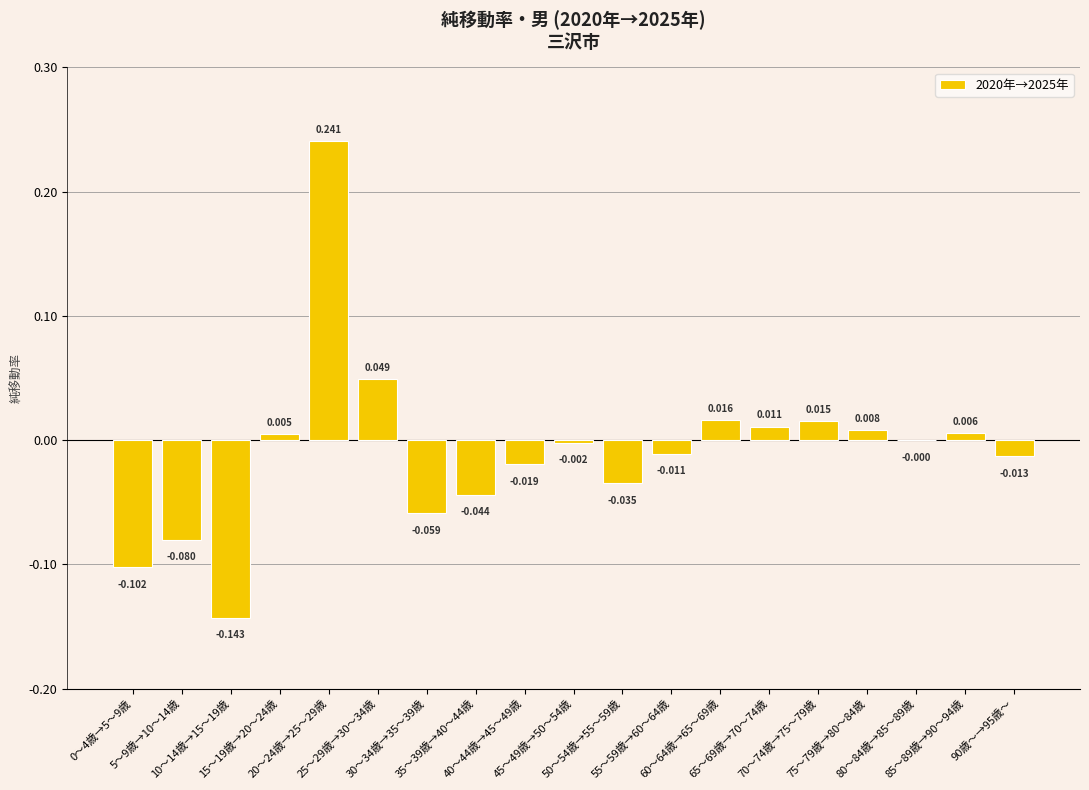

Reading left to right, list all the values displayed in this chart.

0～4歳→5～9歳=-0.1	5～9歳→10～14歳=-0.1	10～14歳→15～19歳=-0.1	15～19歳→20～24歳=0.0	20～24歳→25～29歳=0.2	25～29歳→30～34歳=0.0	30～34歳→35～39歳=-0.1	35～39歳→40～44歳=-0.0	40～44歳→45～49歳=-0.0	45～49歳→50～54歳=-0.0	50～54歳→55～59歳=-0.0	55～59歳→60～64歳=-0.0	60～64歳→65～69歳=0.0	65～69歳→70～74歳=0.0	70～74歳→75～79歳=0.0	75～79歳→80～84歳=0.0	80～84歳→85～89歳=-0.0	85～89歳→90～94歳=0.0	90歳～→95歳～=-0.0